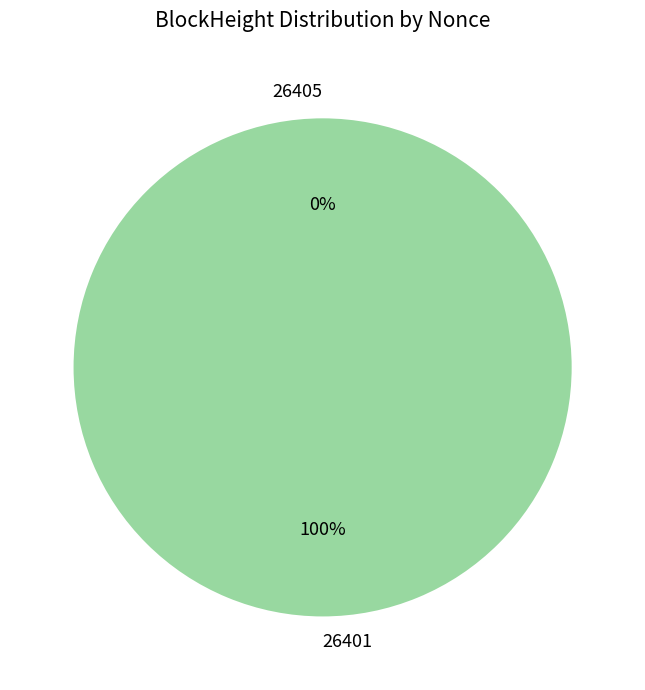

Count the number of slices in the pie.

2